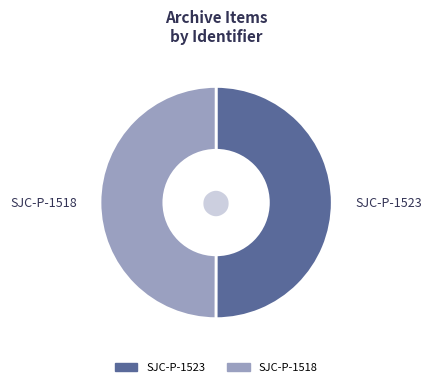

Is the sum of SJC-P-1518 and SJC-P-1523 greater than half?

Yes